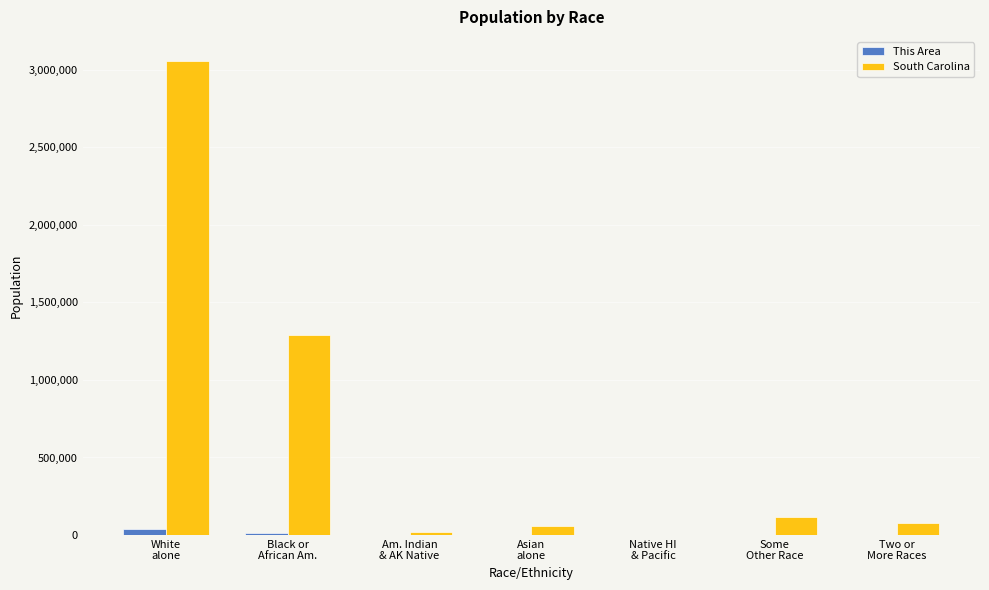

What is the sum of all South Carolina values?

4625364